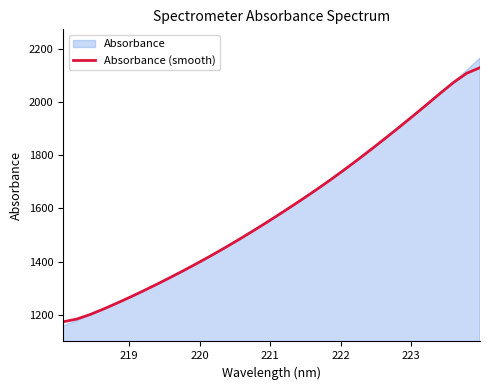

Reading right to left, extract all data points from this chart.

2129.4	2108.0	2072.5	2031.3	1988.9	1947.1	1906.0	1865.6	1825.9	1787.0	1749.0	1712.1	1676.5	1642.0	1608.5	1575.5	1543.2	1511.7	1481.1	1451.3	1422.4	1394.5	1367.5	1341.2	1315.6	1290.8	1266.8	1243.7	1221.4	1200.7	1183.6	1173.5